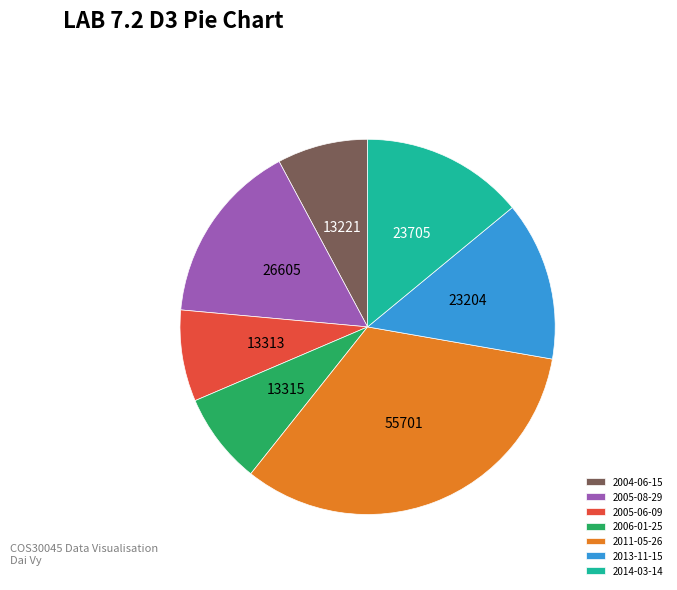

Which slice is the largest?

2011-05-26